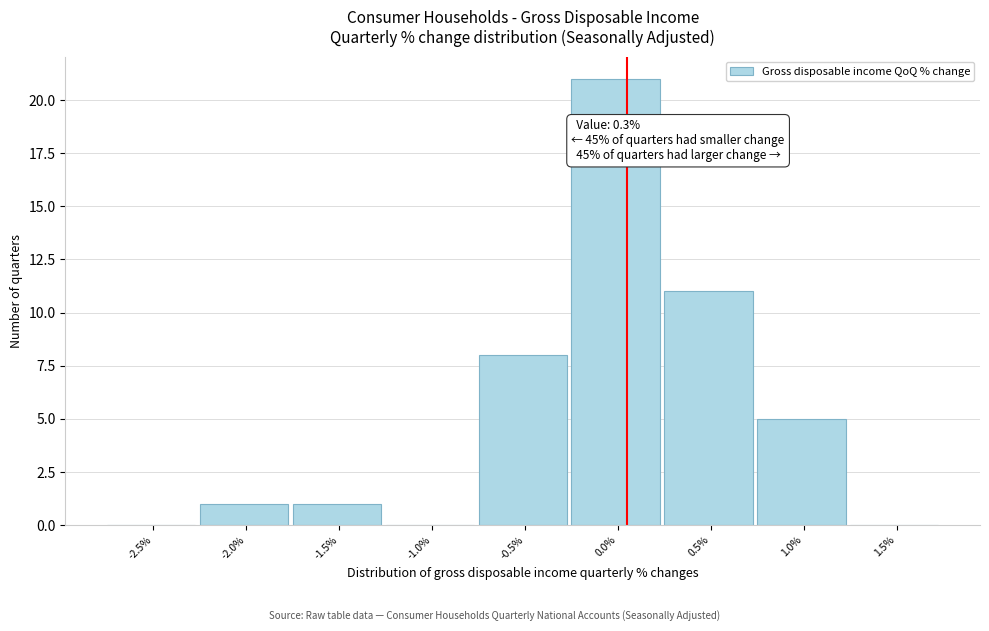

Reading left to right, what are all the values shown in this chart?

-2.5%=0	-2.0%=1	-1.5%=1	-1.0%=0	-0.5%=8	0.0%=21	0.5%=11	1.0%=5	1.5%=0